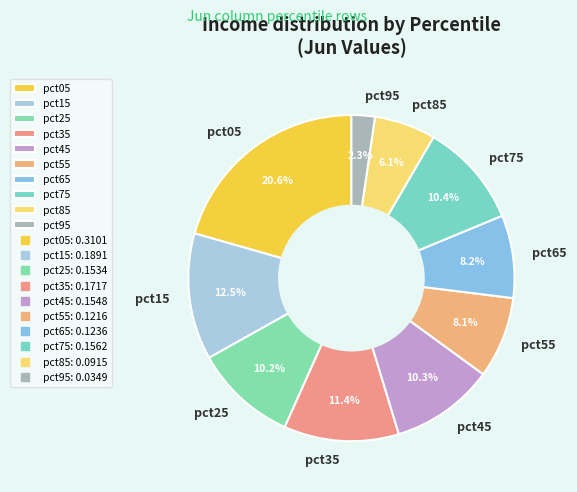

Is pct45 the majority of the pie?

No